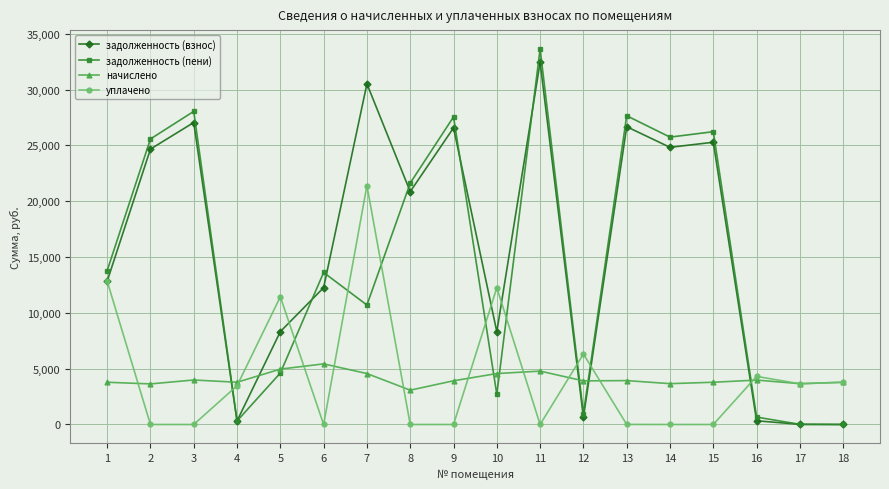

The value of уплачено at 8 is 0.0. True or false?

True